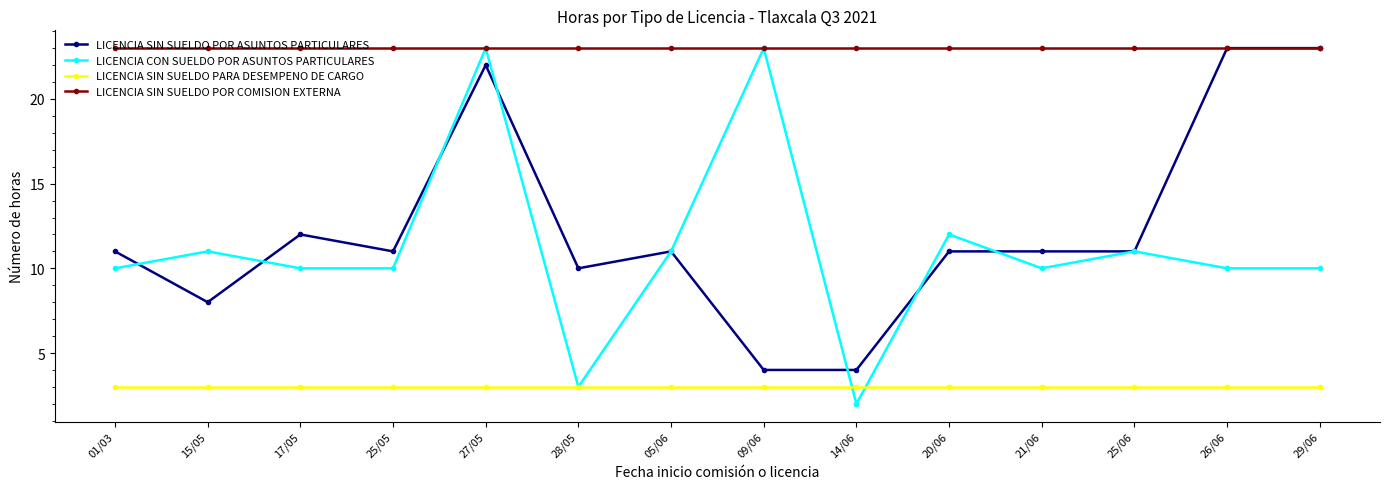

What is the minimum value shown in the chart?

2